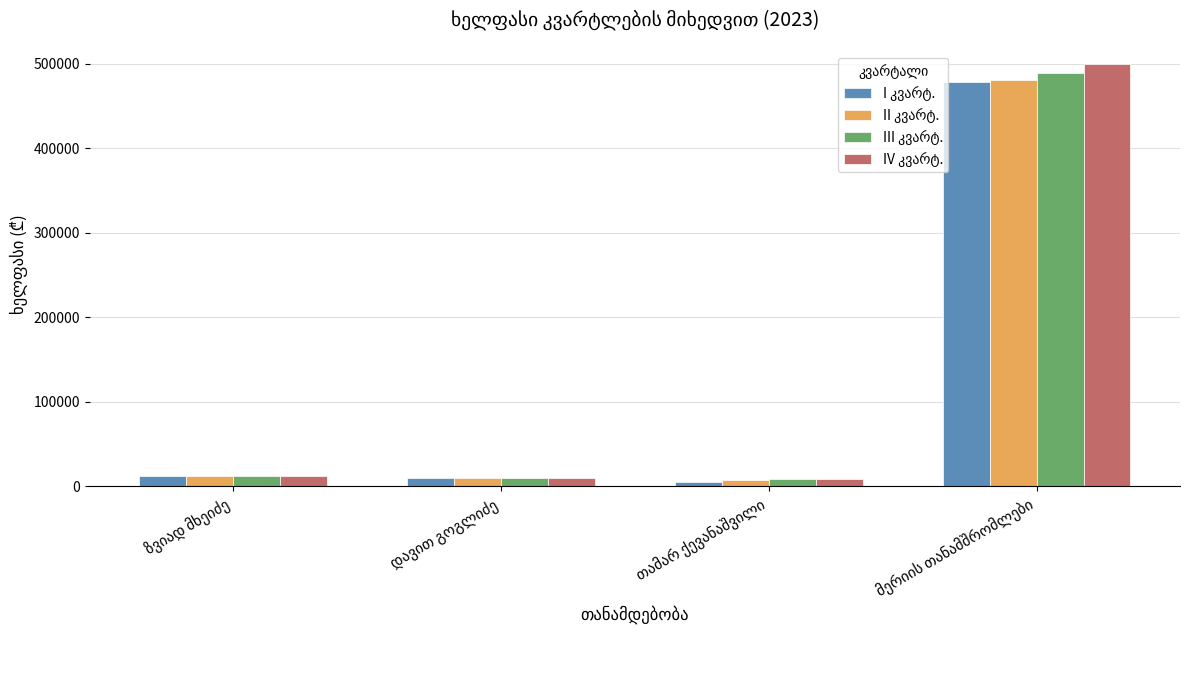

Count the number of data series in this chart.

4